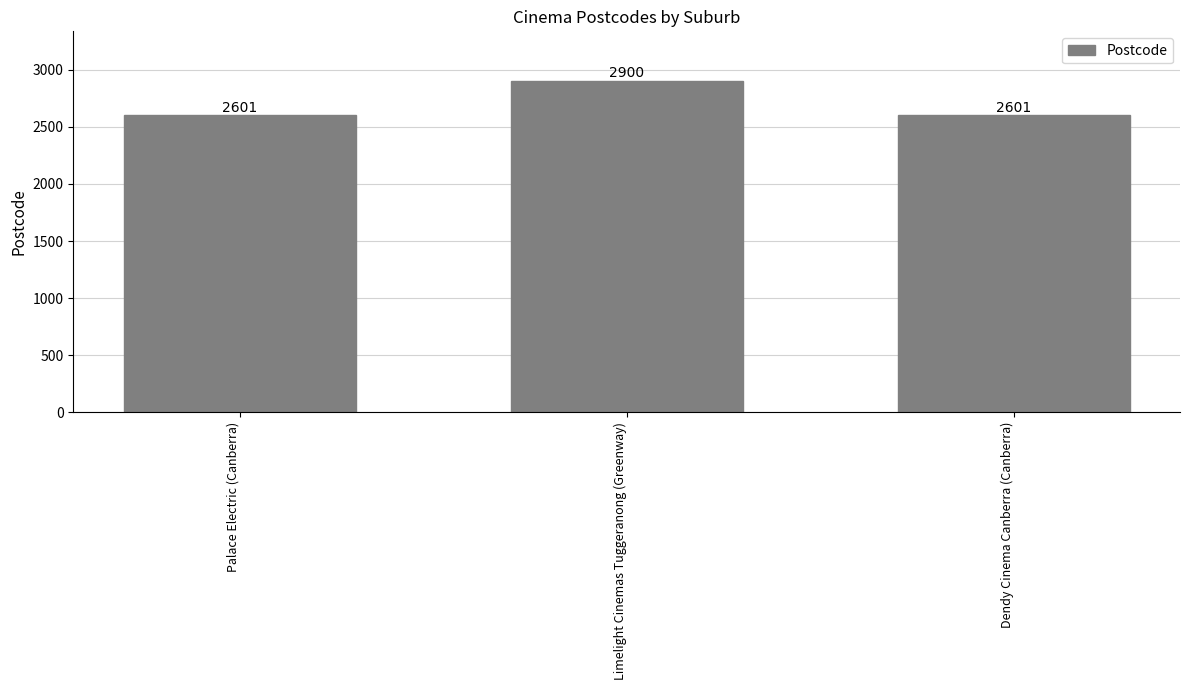

What value does the data have at Palace Electric (Canberra), to the nearest 10?

2600